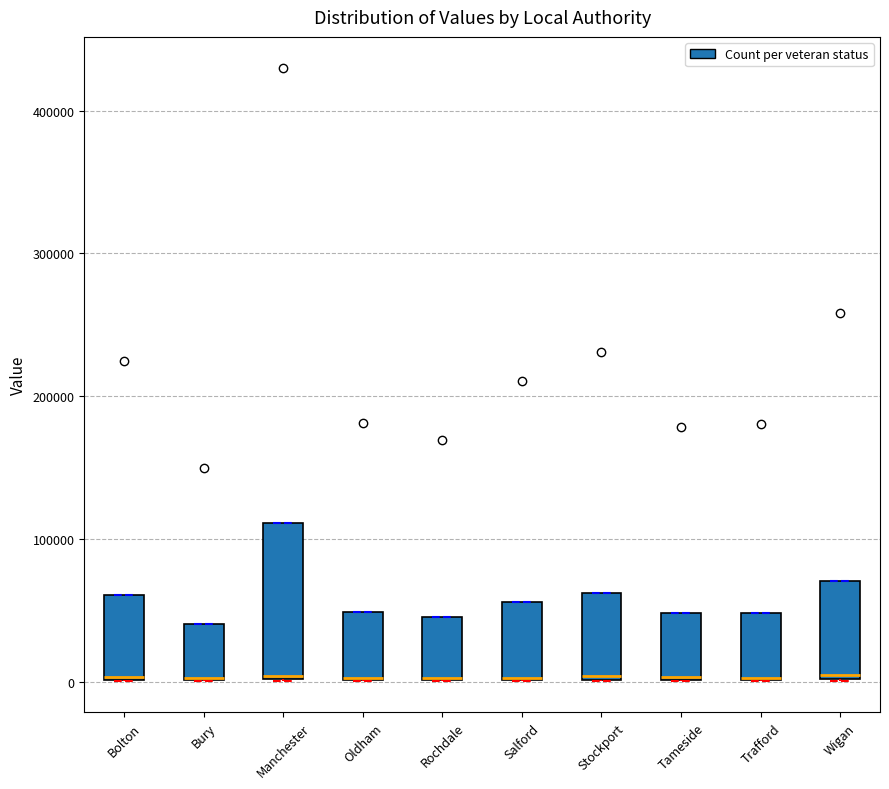

Reading left to right, transcribe this box plot: for each box, give where its median line is, the range the box spans, and where its two whiskers end, as read against the y-axis. The values are not printed on the chart, so give them approximately, as read against the axis.

Bolton: median 0, box 0 to 60000, whiskers 0 to 60000
Bury: median 0 (drawn on the box's lower edge), box 0 to 40000, whiskers 0 to 40000
Manchester: median 0, box 0 to 110000, whiskers 0 to 110000
Oldham: median 0, box 0 to 50000, whiskers 0 to 50000
Rochdale: median 0 (drawn on the box's lower edge), box 0 to 50000, whiskers 0 to 50000
Salford: median 0 (drawn on the box's lower edge), box 0 to 60000, whiskers 0 to 60000
Stockport: median 0, box 0 to 60000, whiskers 0 to 60000
Tameside: median 0, box 0 to 50000, whiskers 0 to 50000
Trafford: median 0 (drawn on the box's lower edge), box 0 to 50000, whiskers 0 to 50000
Wigan: median 0 (just above the box's lower edge), box 0 to 70000, whiskers 0 to 70000